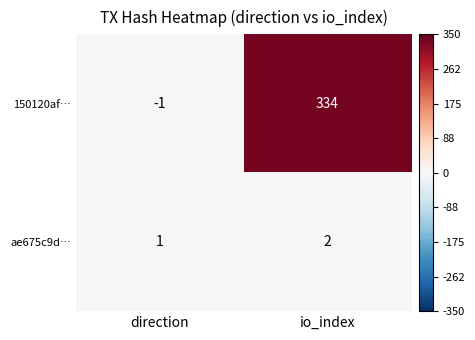

The ae675c9d… series shows 0 at direction. True or false?

False